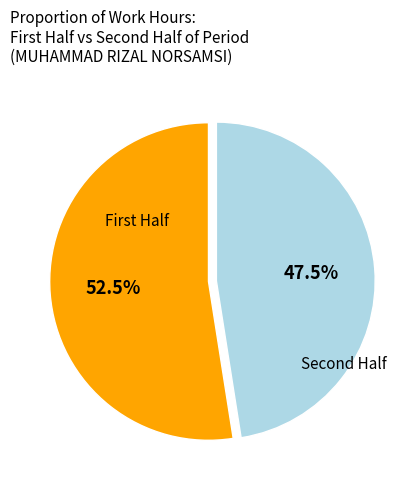

Rank the categories by value from highest to lowest.

First Half, Second Half